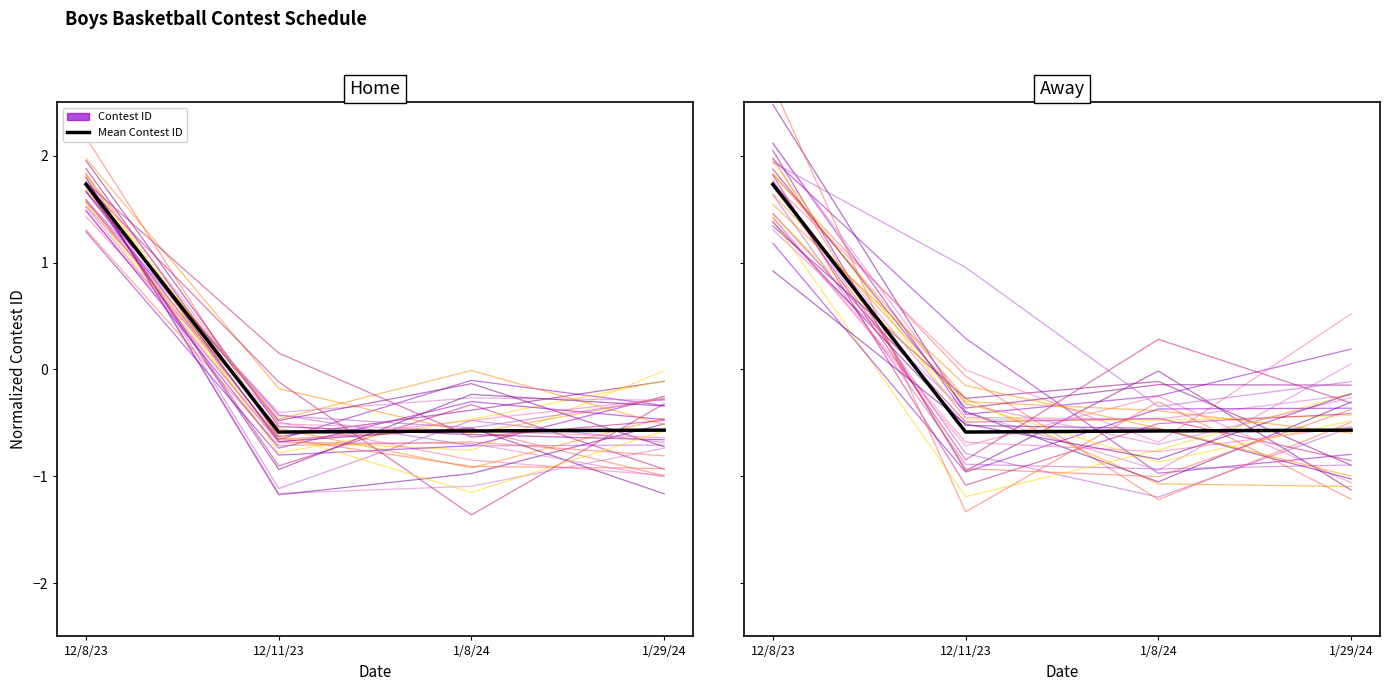

Rank the categories by Mean Contest ID value from highest to lowest.

12/8/23, 1/29/24, 1/8/24, 12/11/23